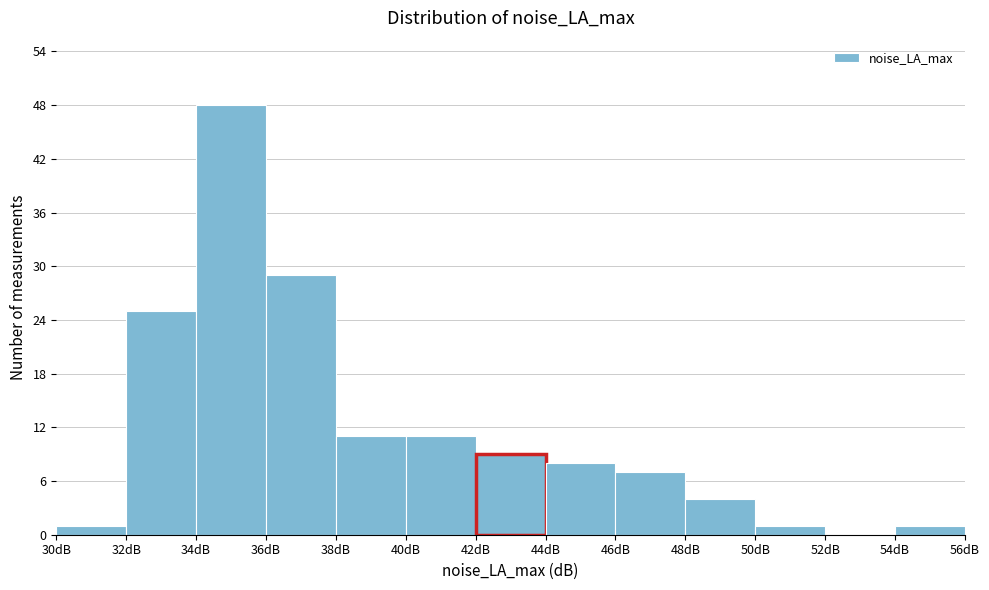

Reading left to right, list every bar in this chart as the range it spans on the x-axis followed by its height. The values are not printed on the chart, so give them approximately, as read against the axis.

30 to 32: 1
32 to 34: 25
34 to 36: 48
36 to 38: 29
38 to 40: 11
40 to 42: 11
42 to 44: 9
44 to 46: 8
46 to 48: 7
48 to 50: 4
50 to 52: 1
52 to 54: 0
54 to 56: 1